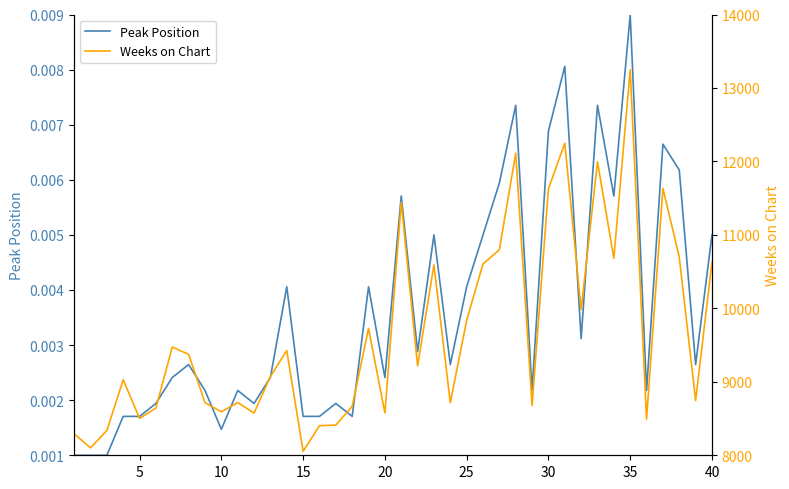

What are all the series names shown in the legend?

Peak Position, Weeks on Chart